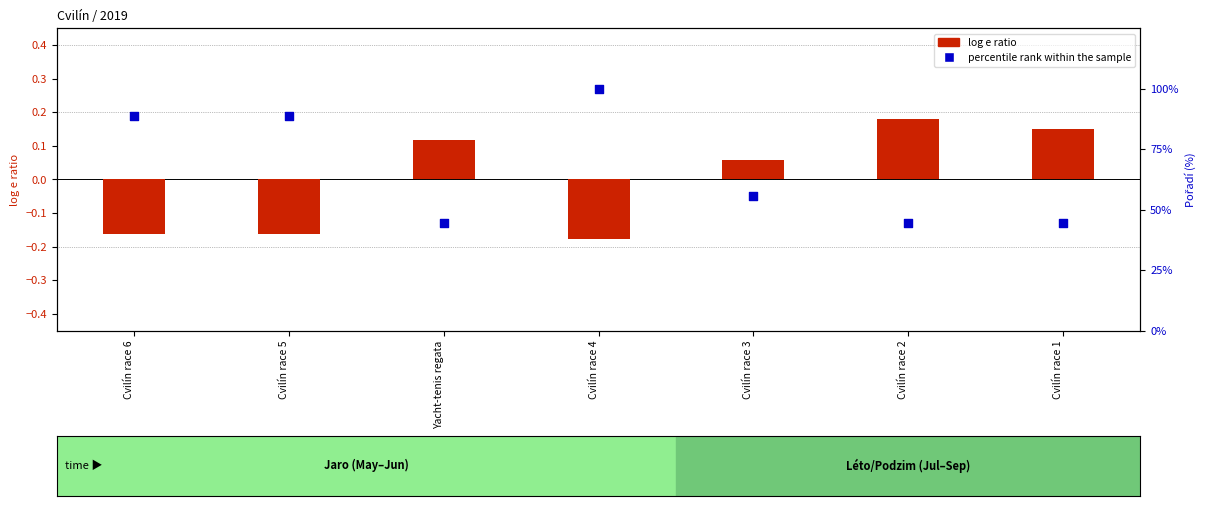

At which category is the sum across all series the highest?

Cvilín race 4